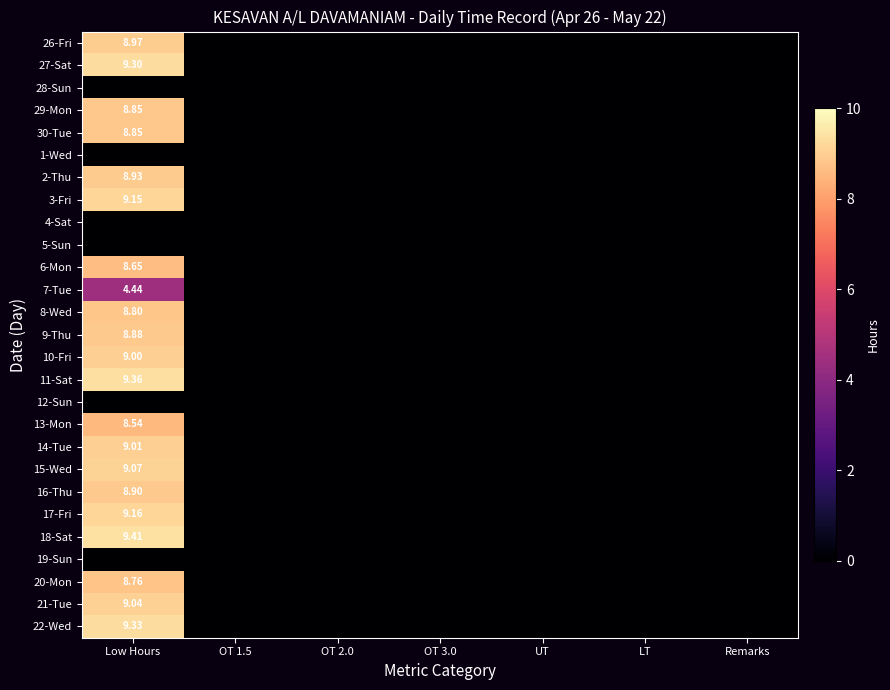

Which category has the highest value in the 3-Fri series?

Low Hours